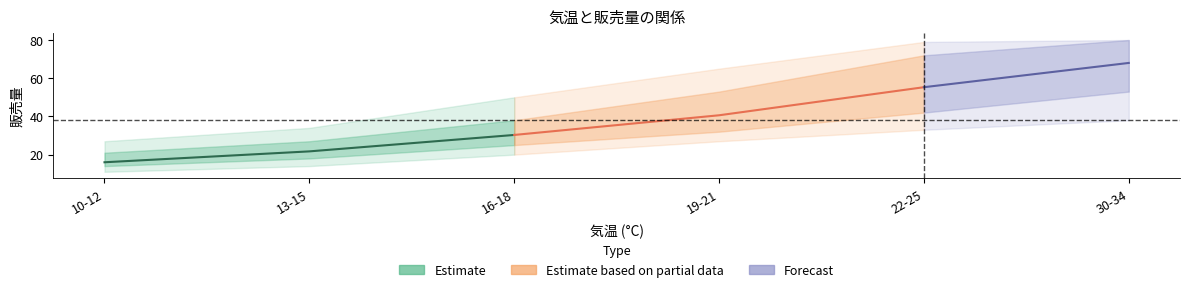

What is the smallest value displayed?

11.0